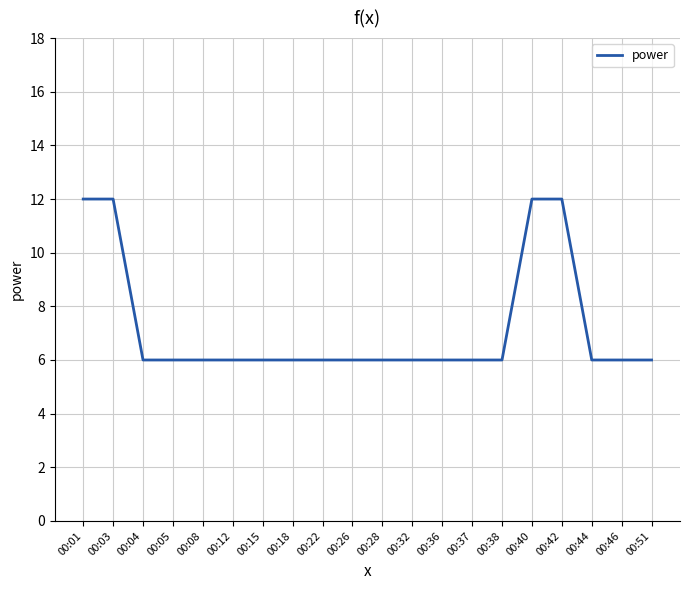

How many lines are shown in the chart?

1